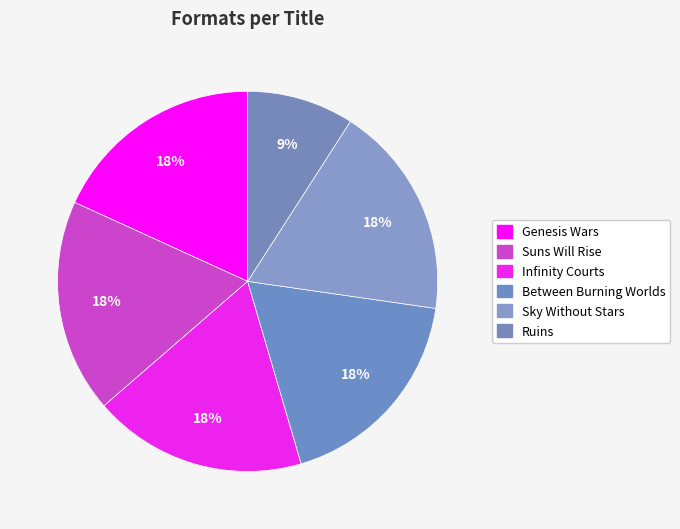

Count the number of slices in the pie.

6